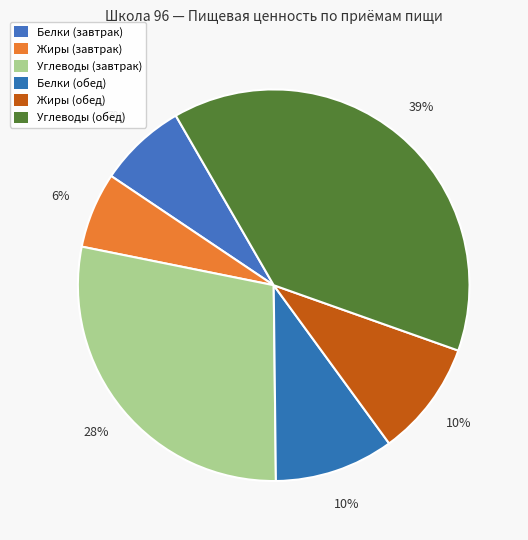

How many segments does this pie chart have?

6